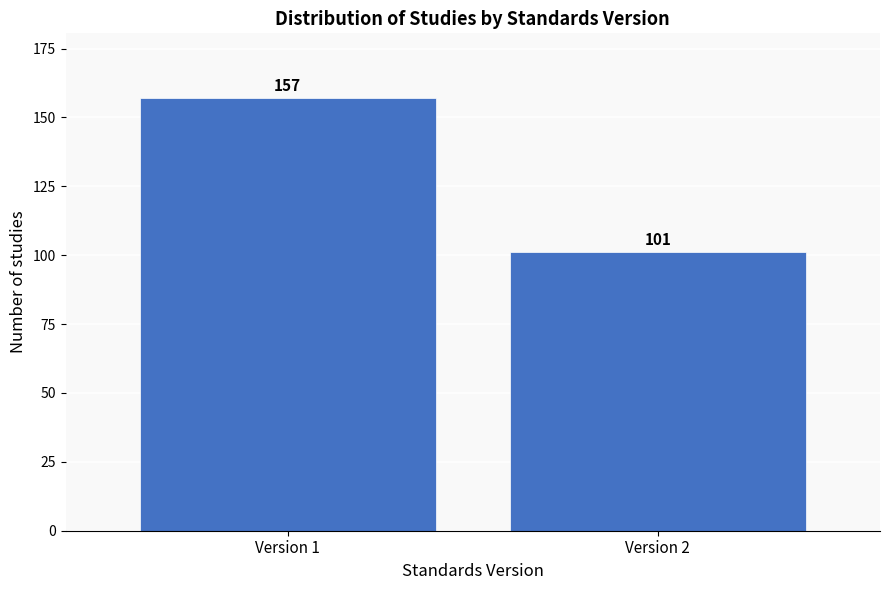

Reading left to right, list all the values displayed in this chart.

Version 1=157	Version 2=101